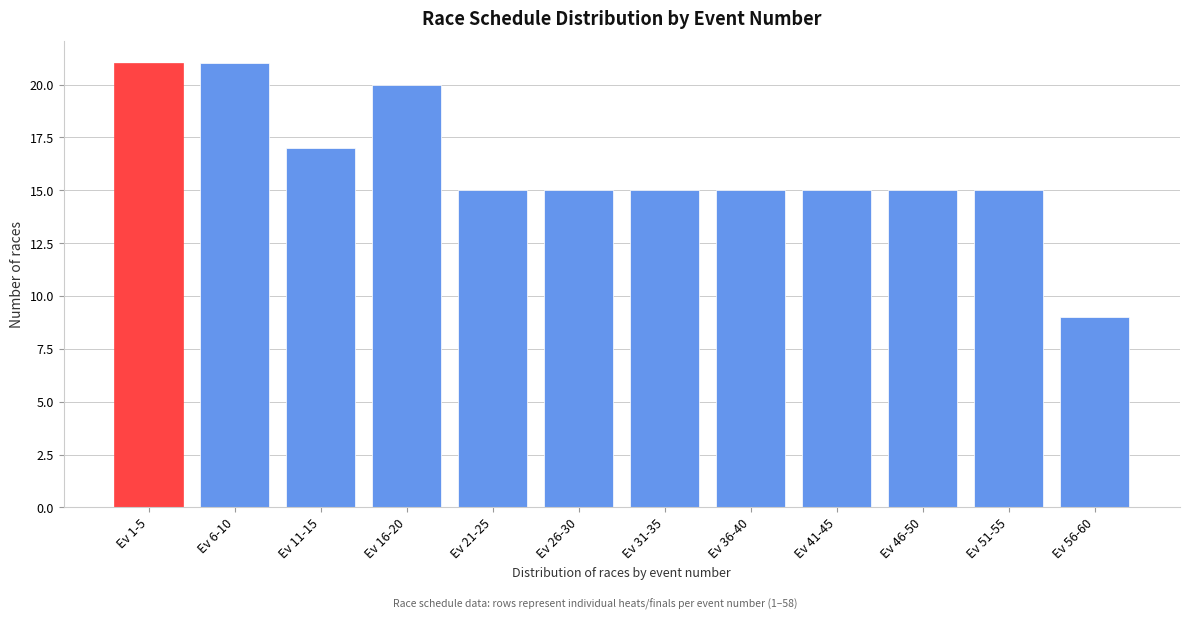

Reading left to right, what are all the values shown in this chart?

Ev 1-5=21	Ev 6-10=21	Ev 11-15=17	Ev 16-20=20	Ev 21-25=15	Ev 26-30=15	Ev 31-35=15	Ev 36-40=15	Ev 41-45=15	Ev 46-50=15	Ev 51-55=15	Ev 56-60=9